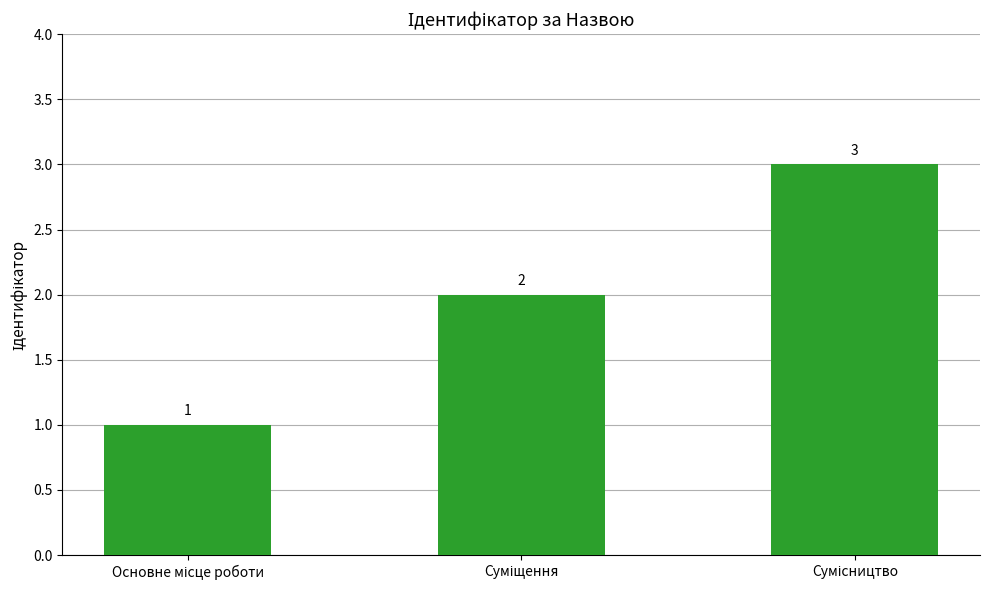

What is the value of the 3rd bar from the left?

3